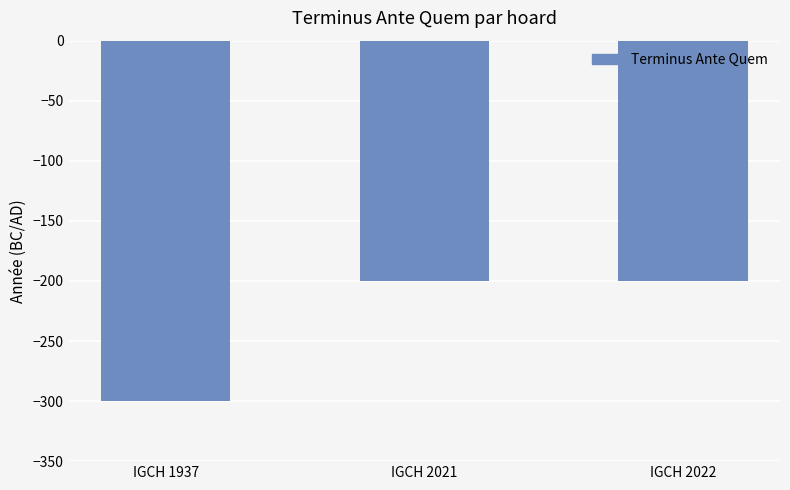

What is the maximum value shown in the chart?

-200